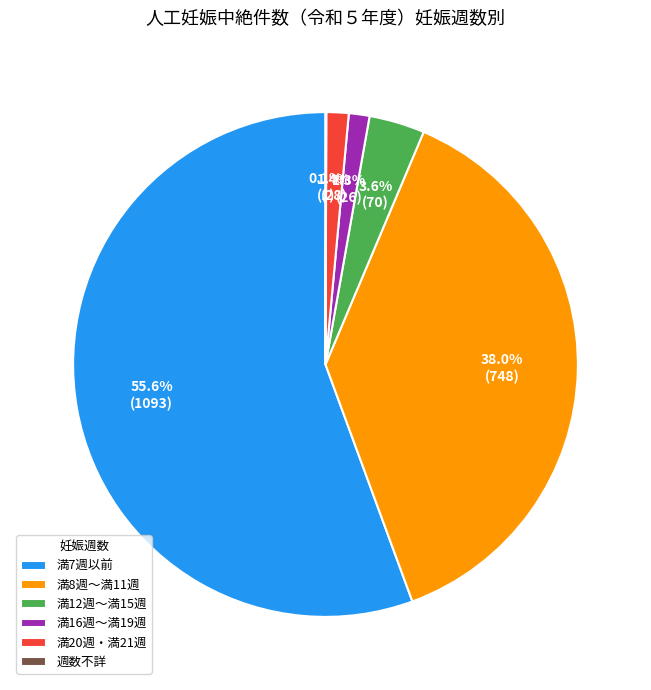

Is 満7週以前 the majority of the pie?

Yes